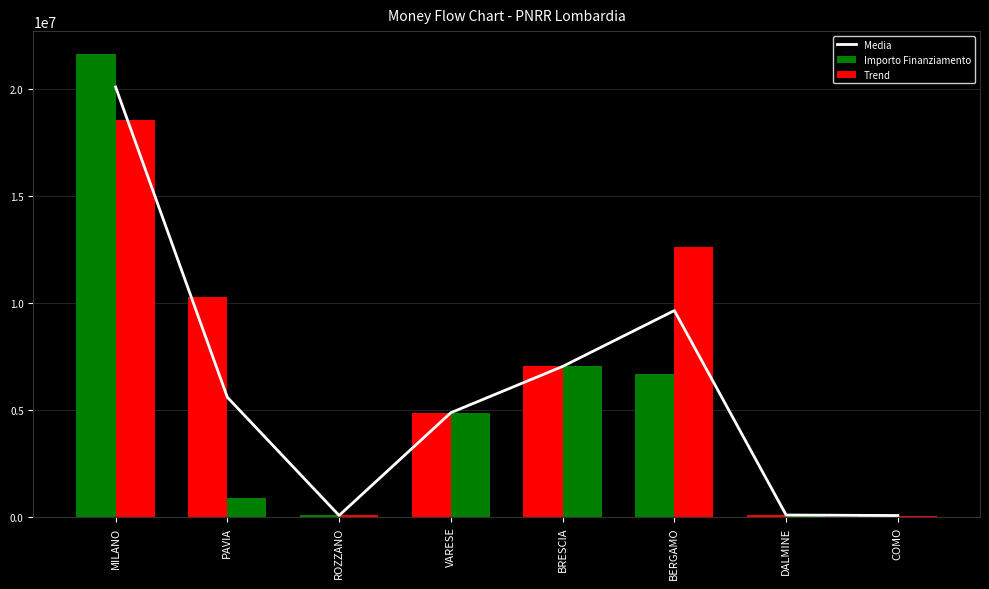

Where does the Trend series first go above 4863405?

MILANO